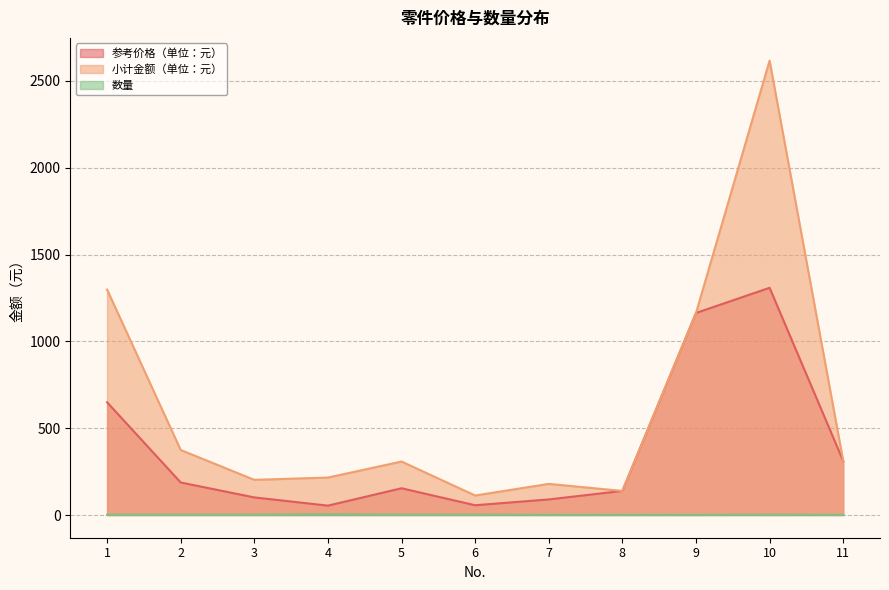

At which category does 参考价格（单位：元） reach its first local valley?

4